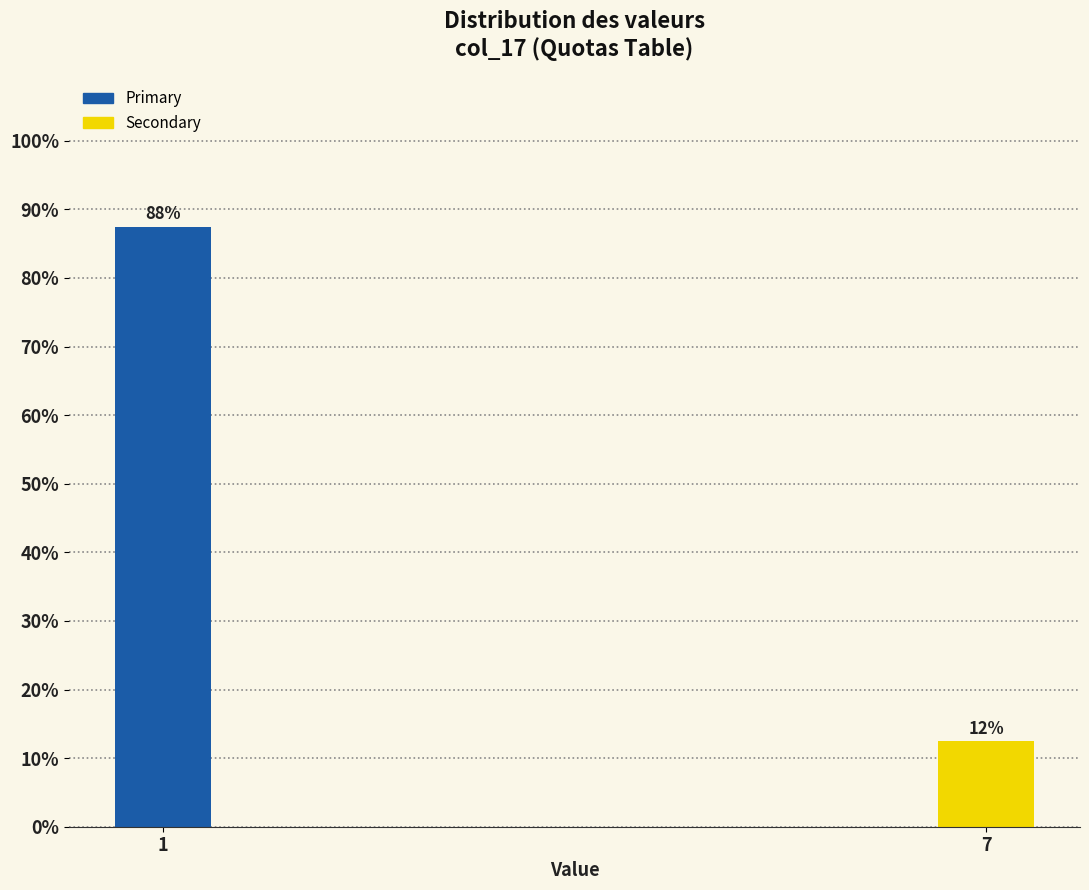

How many bars are there in total?

2